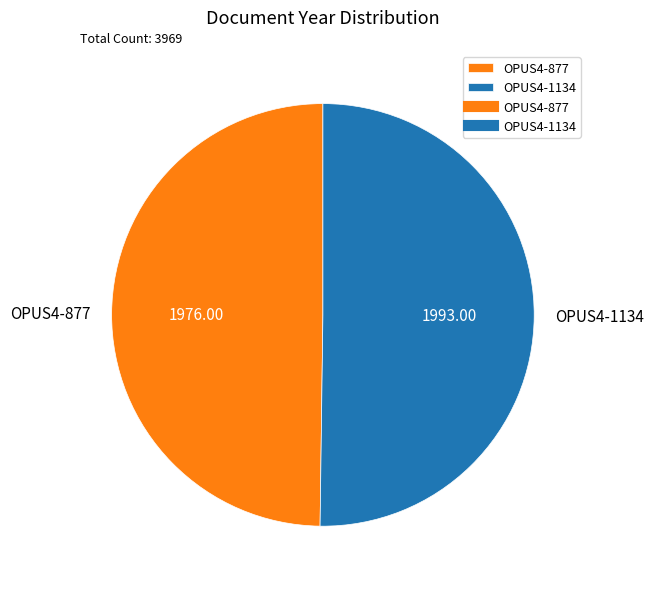

Is it true that OPUS4-1134 is 50% of the pie?

True